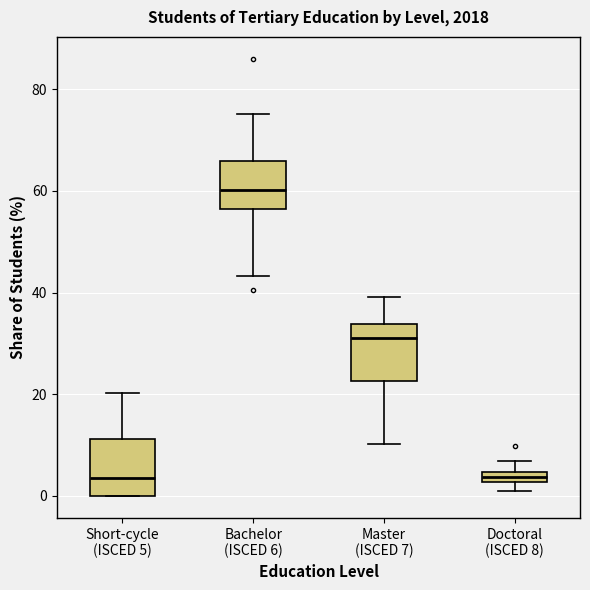

Which box has the highest median line?

Bachelor (ISCED 6)